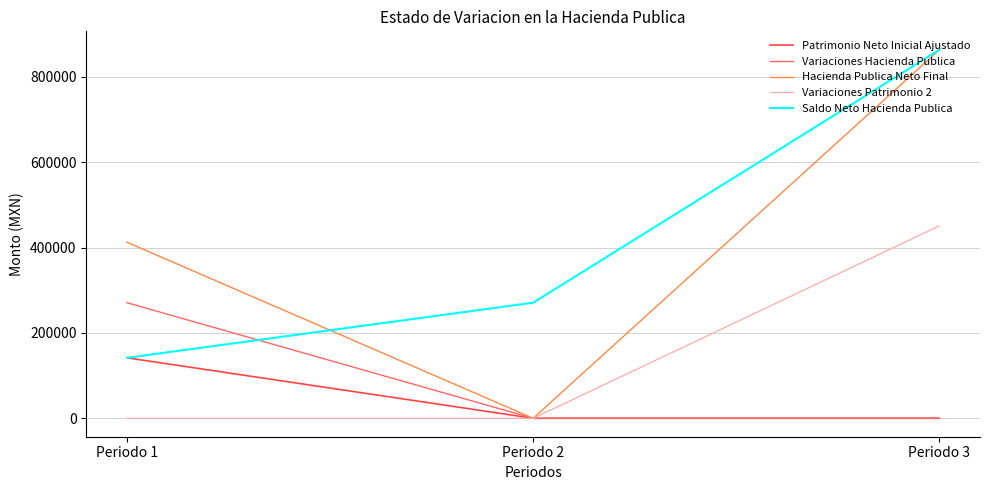

The value of Hacienda Publica Neto Final at Periodo 2 is 0.0. True or false?

True